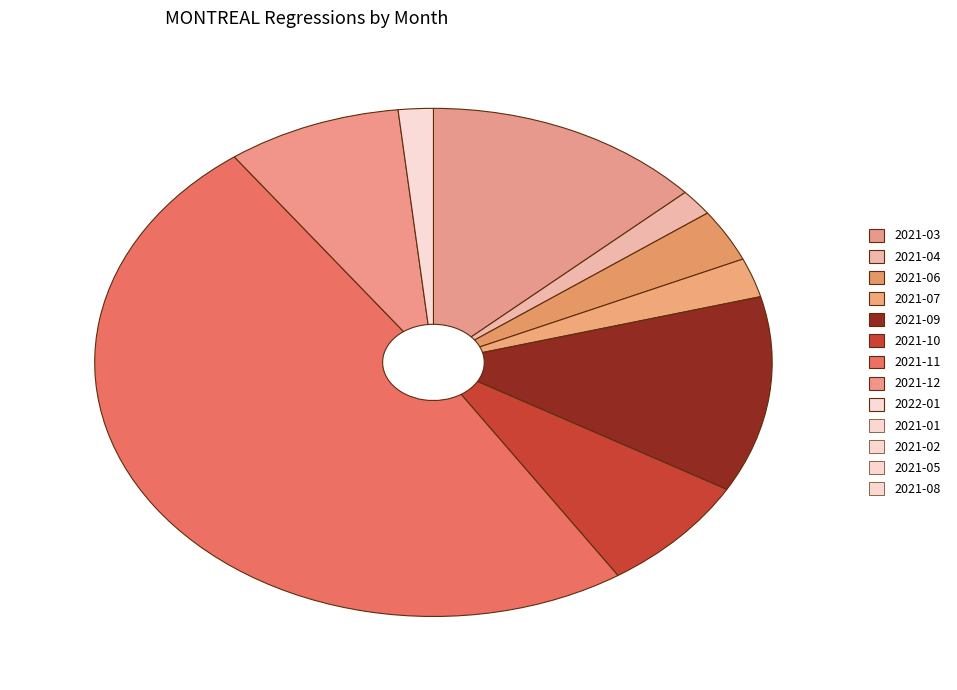

To the nearest percent, what is the difference between the largest and smallest slice percentages?

49%